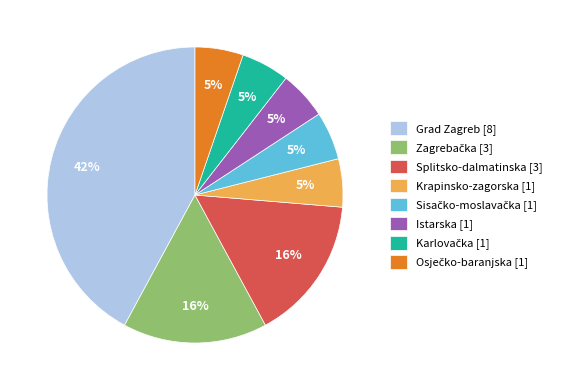

How many segments does this pie chart have?

8